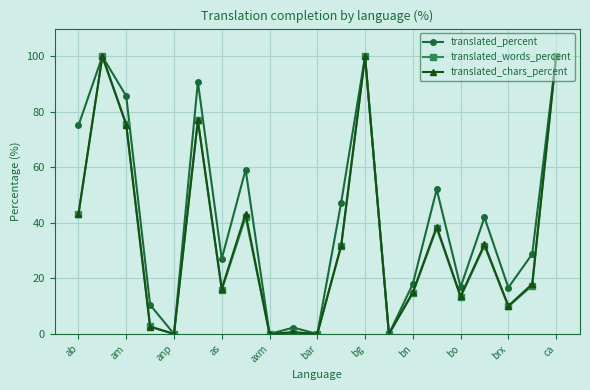

Does the chart display data point markers on the line(s)?

Yes